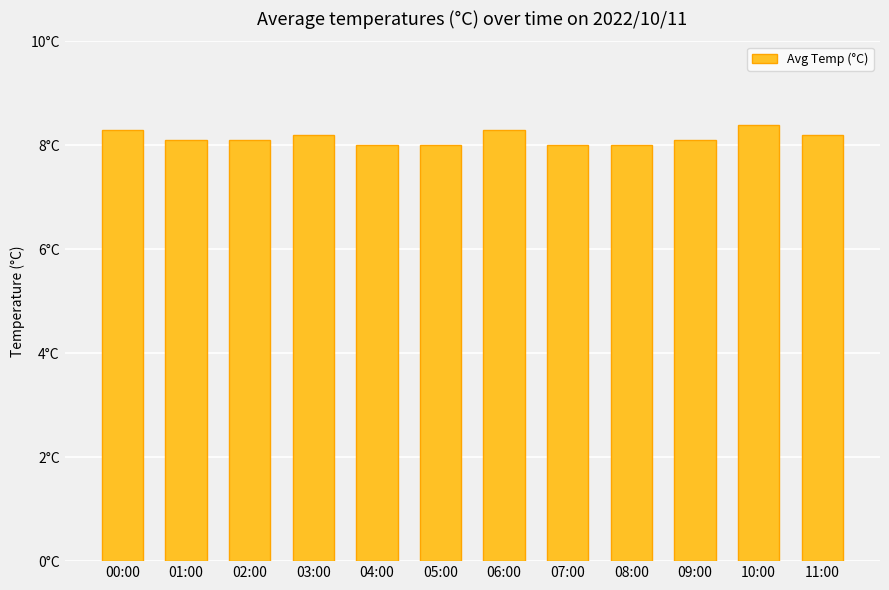

Count the values in the range 8 to 9.

12